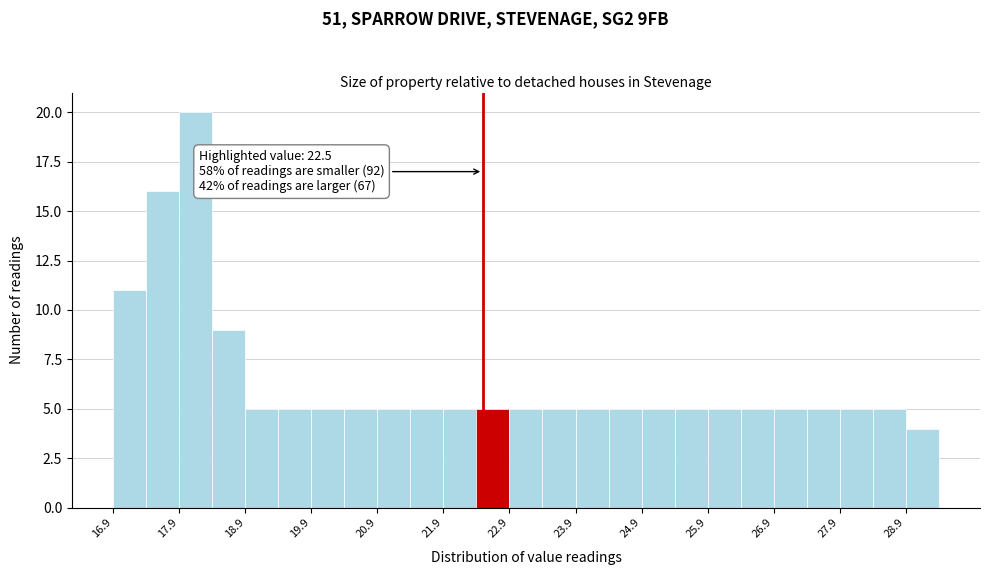

Which range on the x-axis has the tallest bar?

17.9 to 18.4